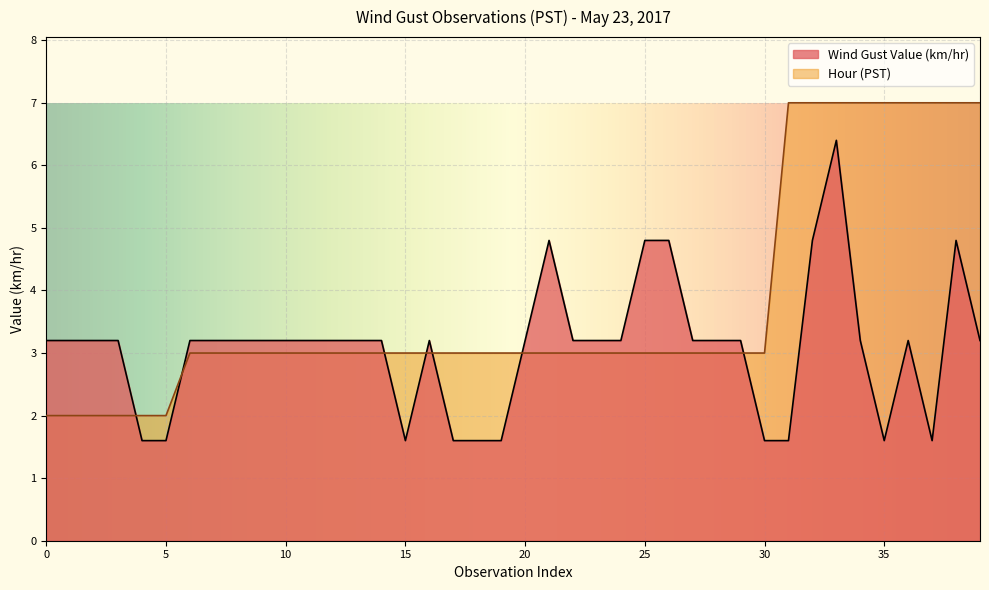

True or false: Wind Gust Value (km/hr) and Hour cross at least once.

True